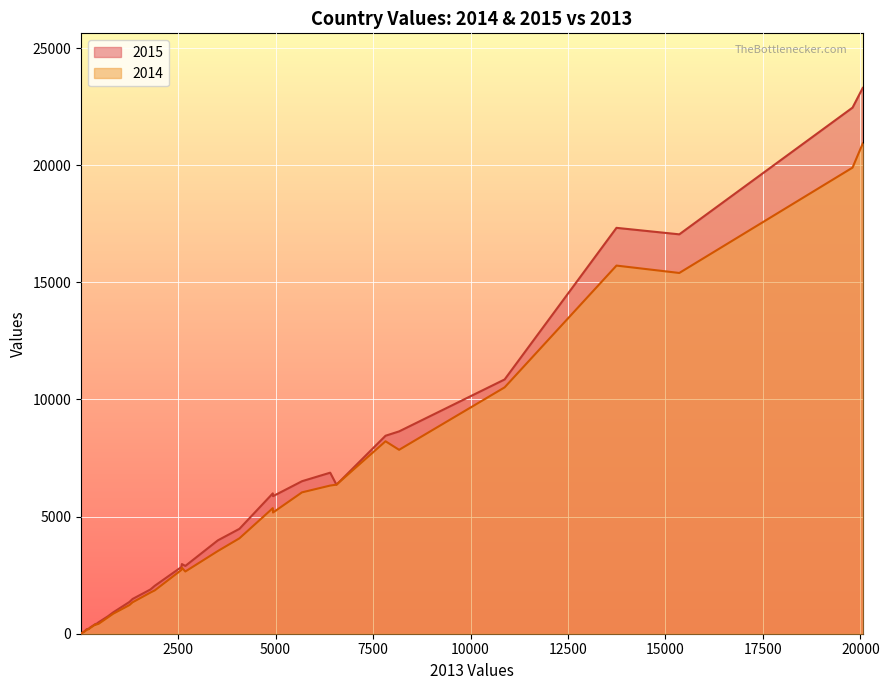

The 2014 series shows 5174 at HR. True or false?

True